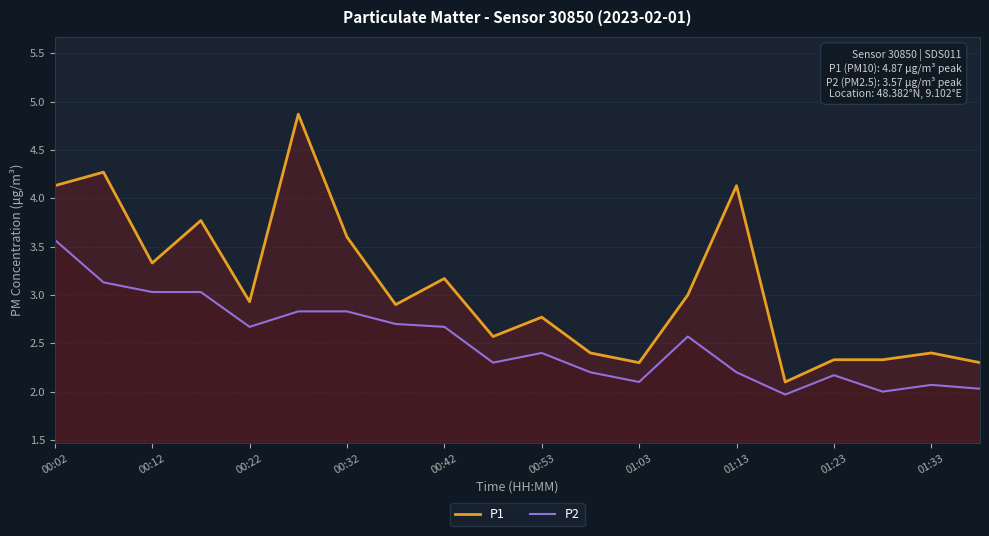

Reading left to right, what are all the values shown in this chart?

P1: 4.1	4.3	3.3	3.8	2.9	4.9	3.6	2.9	3.2	2.6	2.8	2.4	2.3	3.0	4.1	2.1	2.3	2.3	2.4	2.3
P2: 3.6	3.1	3.0	3.0	2.7	2.8	2.8	2.7	2.7	2.3	2.4	2.2	2.1	2.6	2.2	2.0	2.2	2.0	2.1	2.0